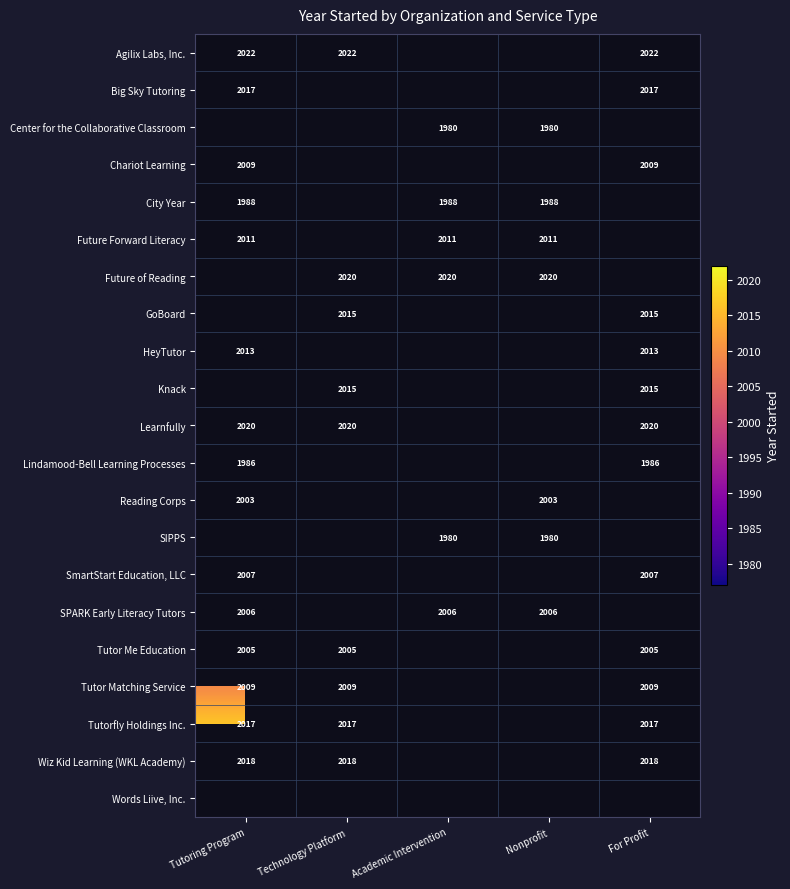

True or false: GoBoard has a value of 2672.7 at Technology Platform.

False